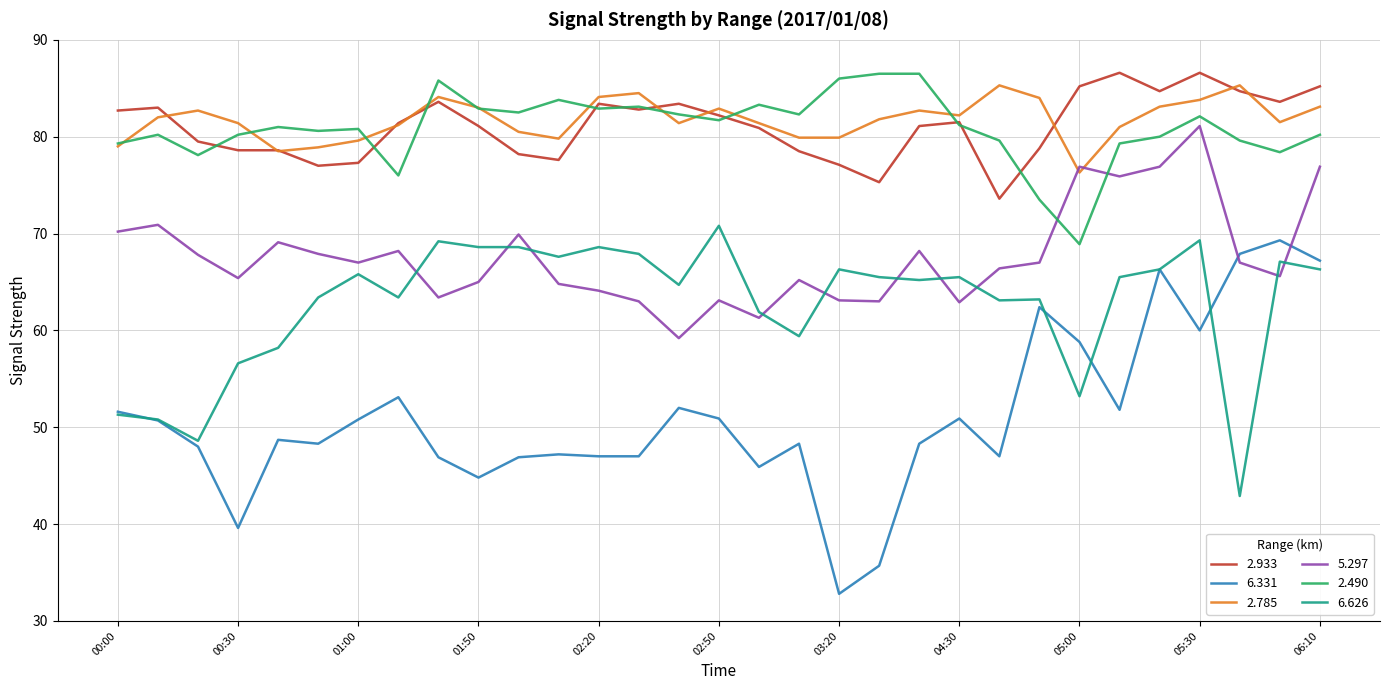

What is the minimum value for 2.785?

76.3